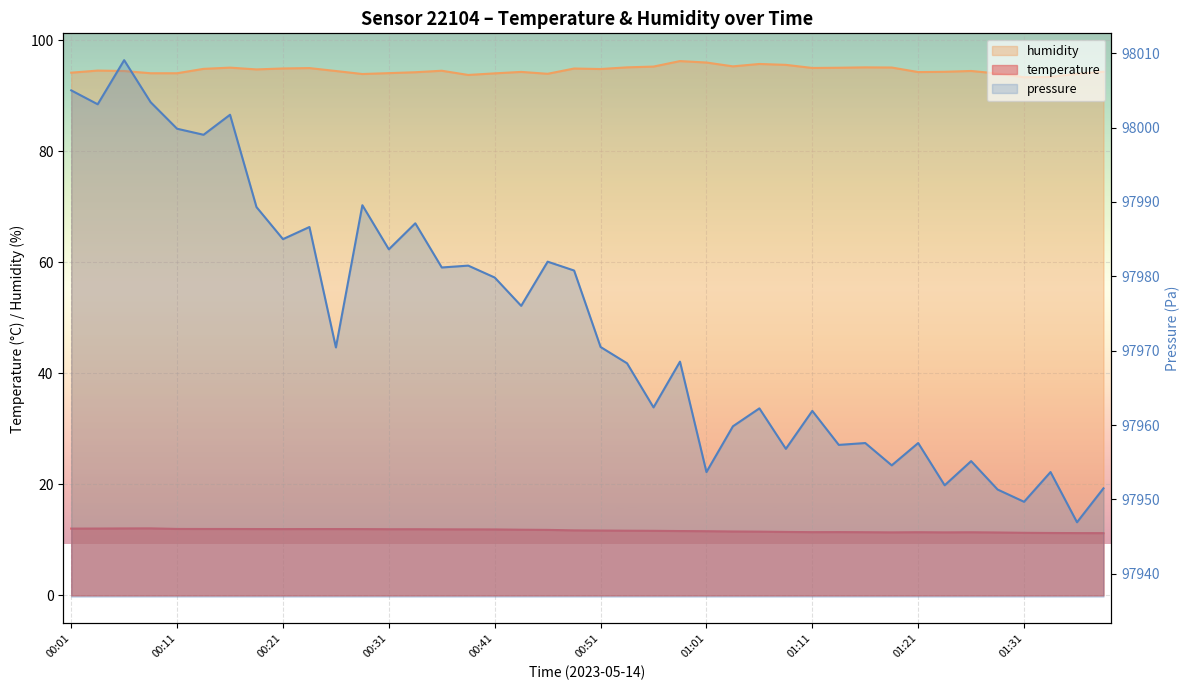

Where is temperature nearest to the value 11?

01:39